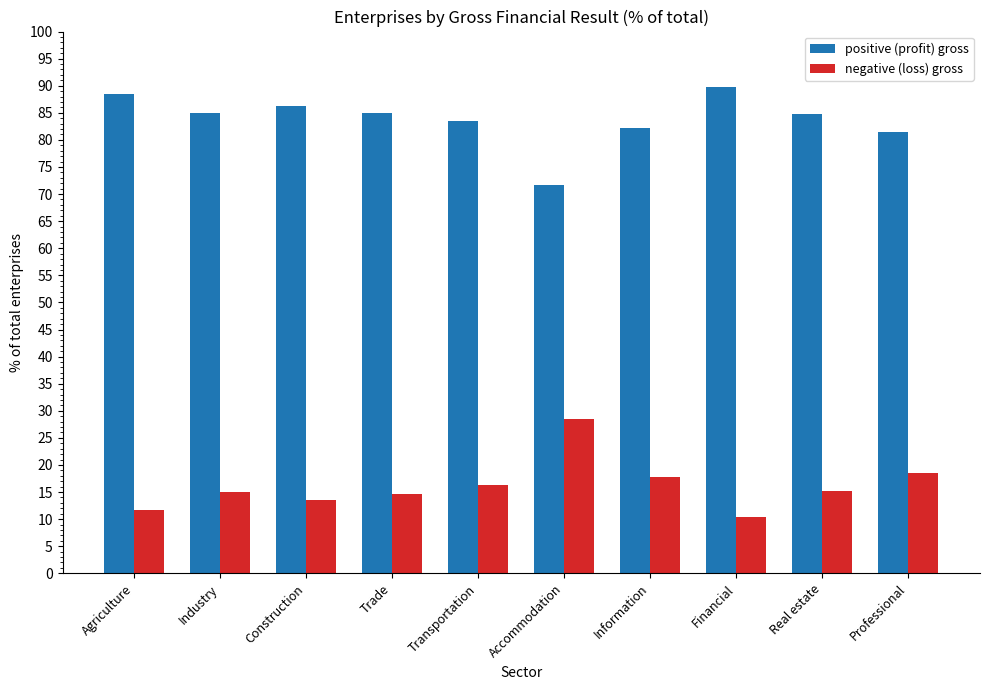

What is the label of the 1st bar from the left?

Agriculture